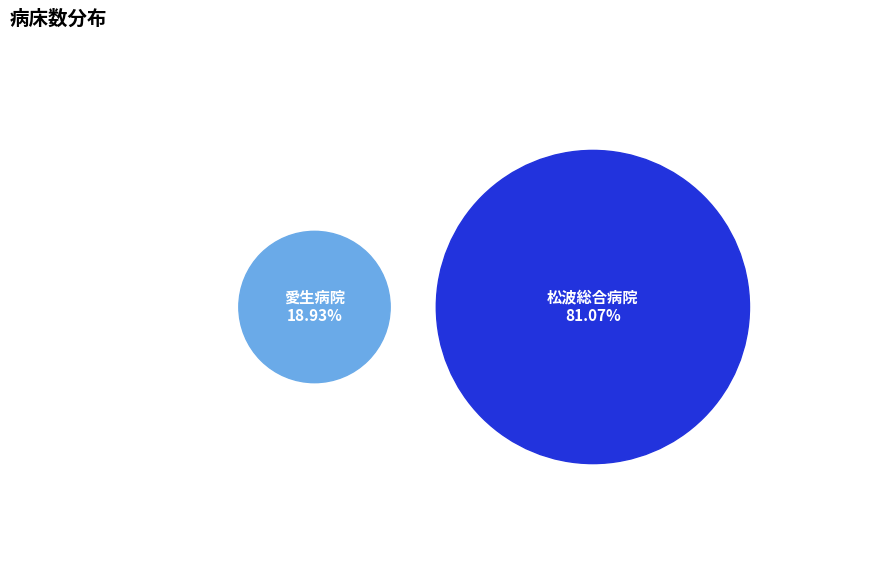

Which category has the biggest portion of the pie?

松波総合病院